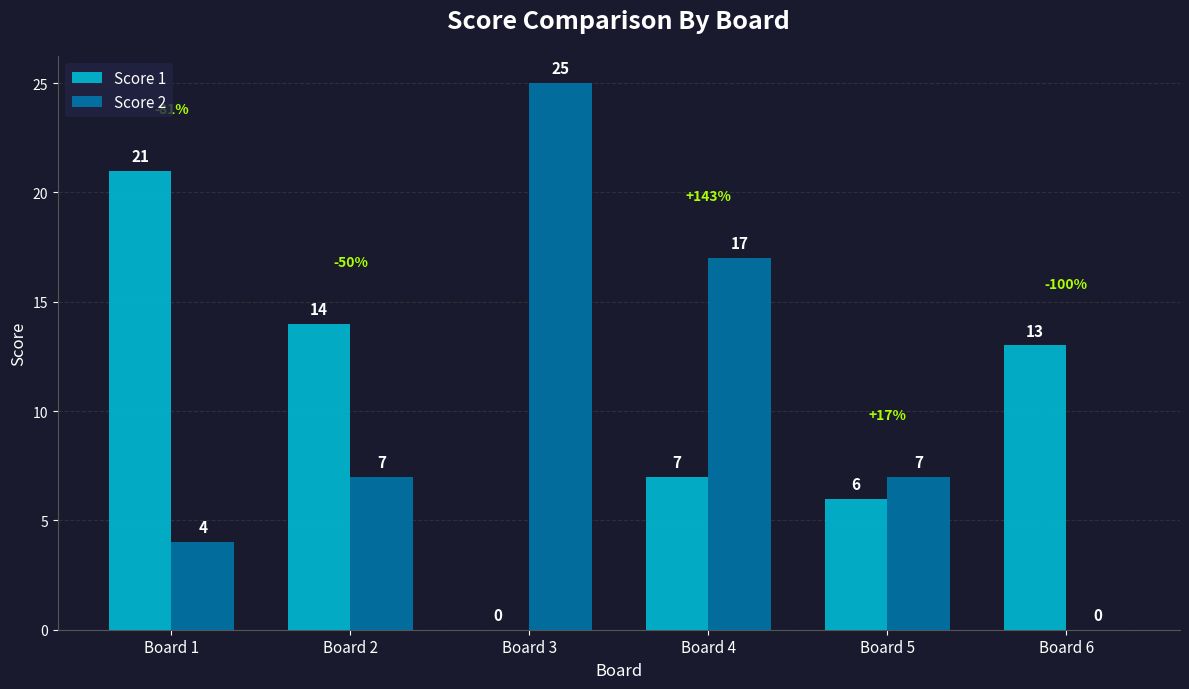

What is the sum of the Score 1 values at Board 5 and Board 2?

20